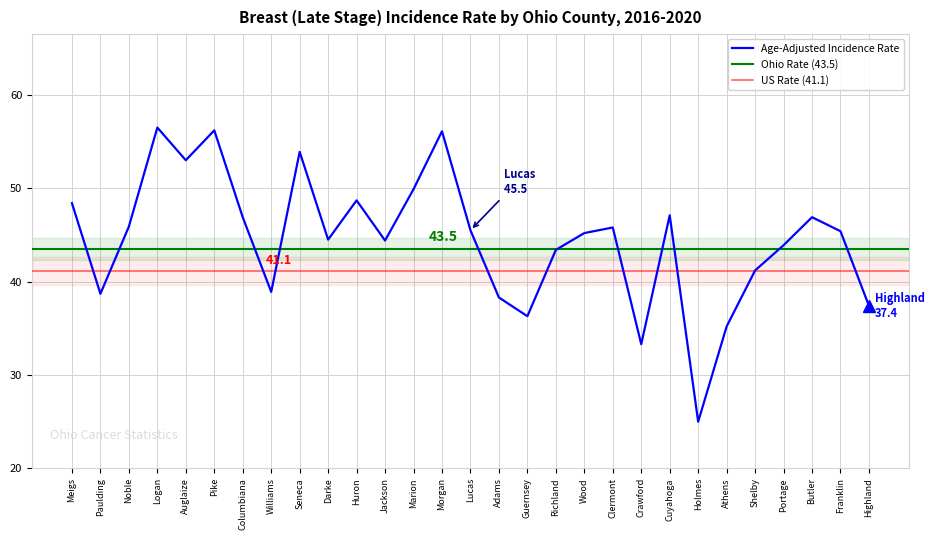

Between Darke and Clermont, which is larger?

Clermont